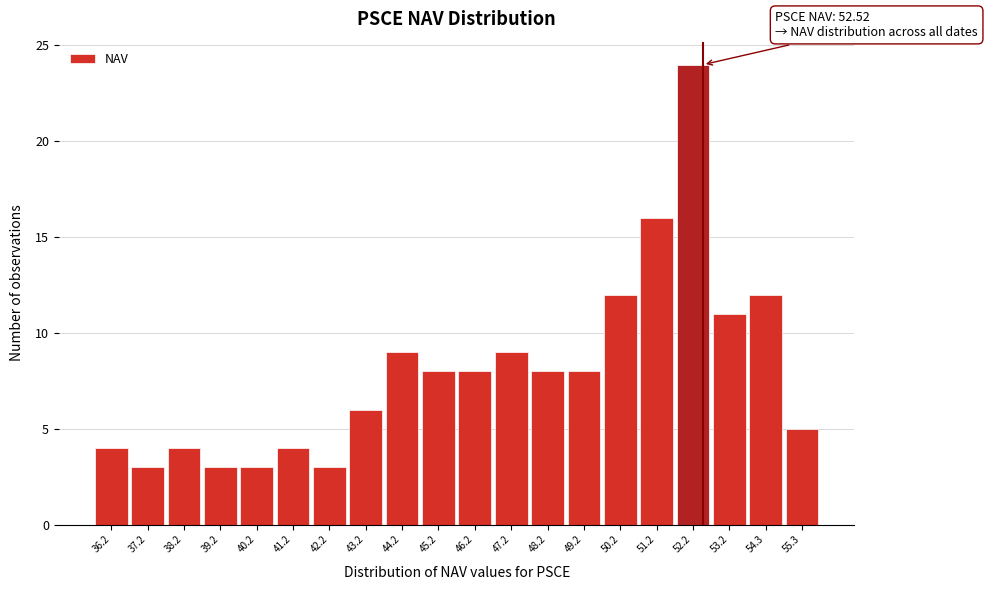

Which range on the x-axis has the tallest bar?

51.8 to 52.8